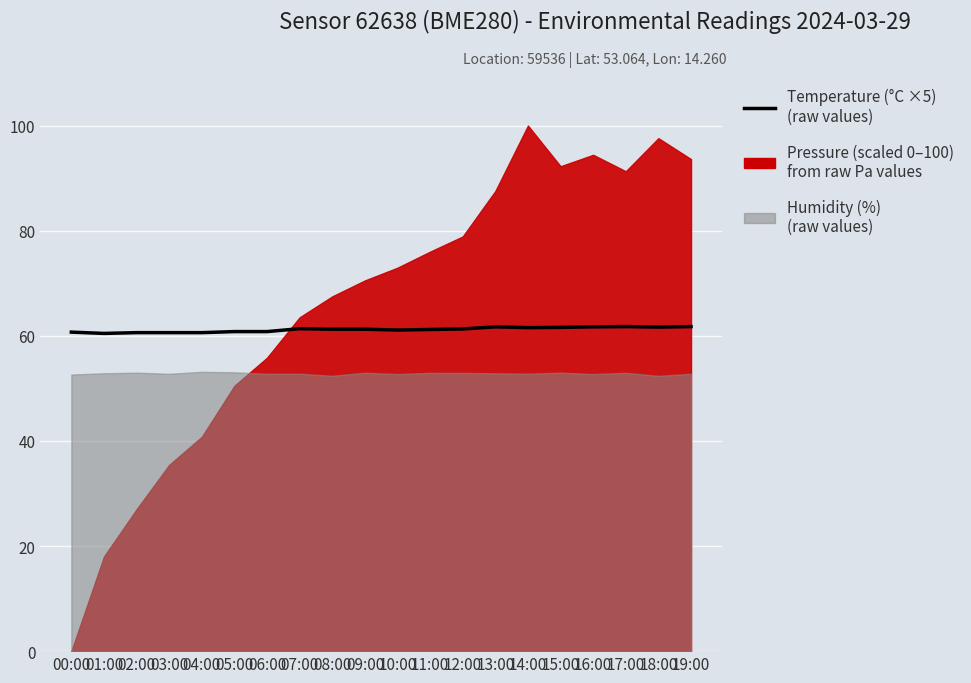

Between 12:00 and 11:00, which is larger?

12:00